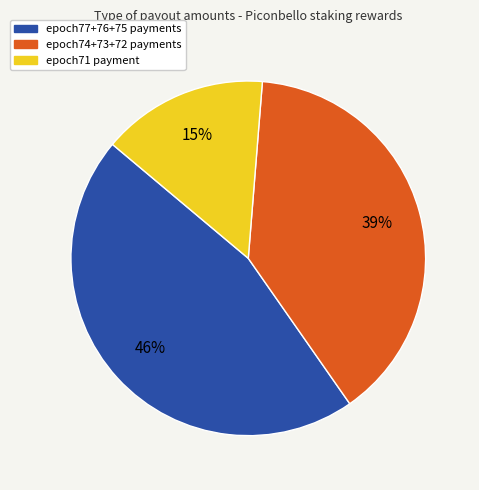

To the nearest percent, what is the average slice percentage?

33%